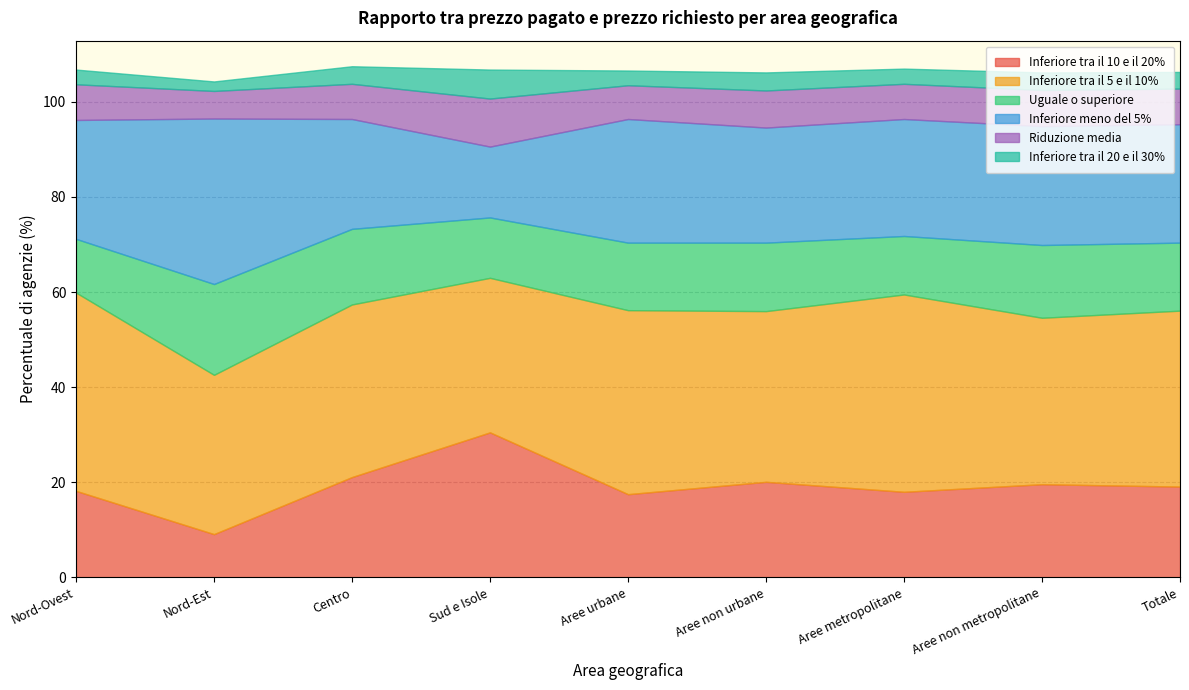

In Inferiore tra il 20 e il 30%, how many points are lower than both neighbors (excluding endpoints)?

3